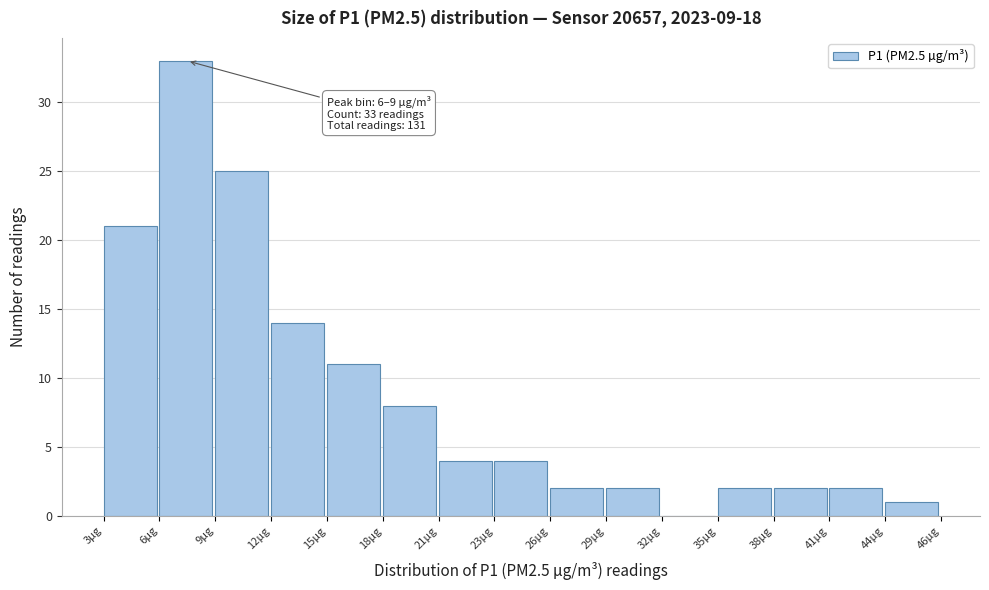

Reading right to left, transcribe all the data shown in this chart.

44µg=1	41µg=2	38µg=2	35µg=2	32µg=0	29µg=2	26µg=2	23µg=4	21µg=4	18µg=8	15µg=11	12µg=14	9µg=25	6µg=33	3µg=21